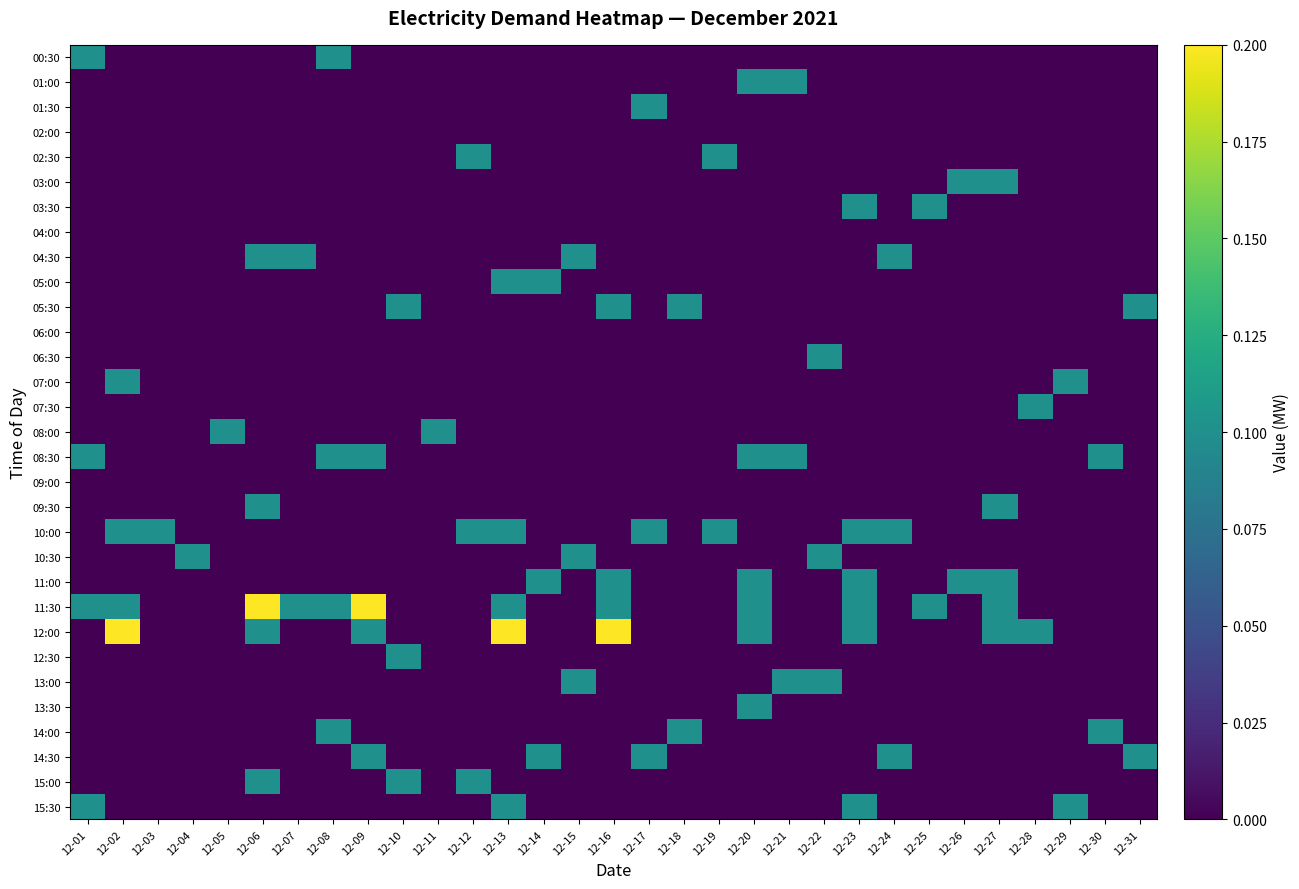

Between 12-29 and 12-02, which is larger?

12-29